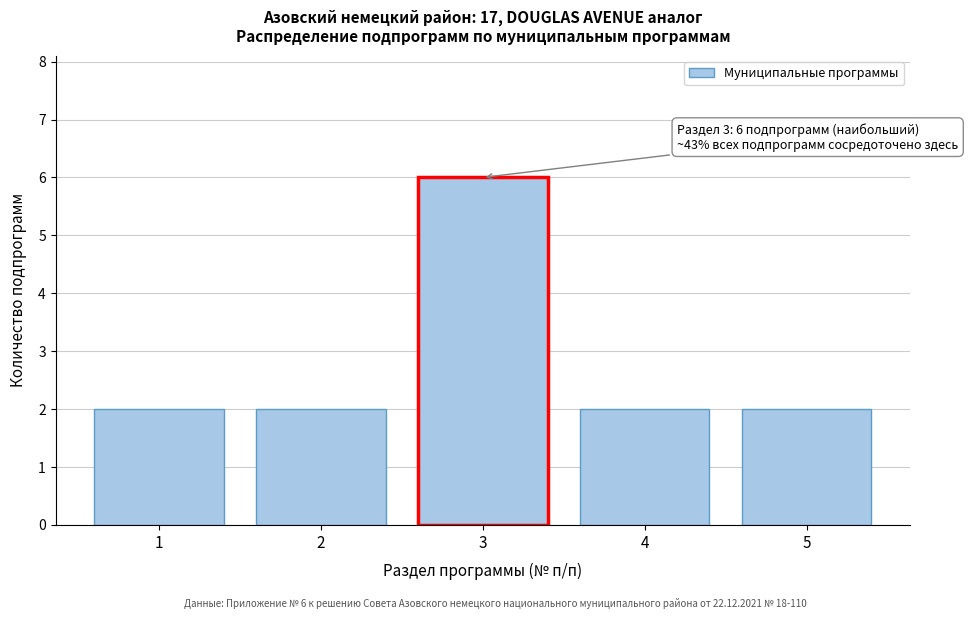

Reading right to left, list all the values displayed in this chart.

2	2	6	2	2